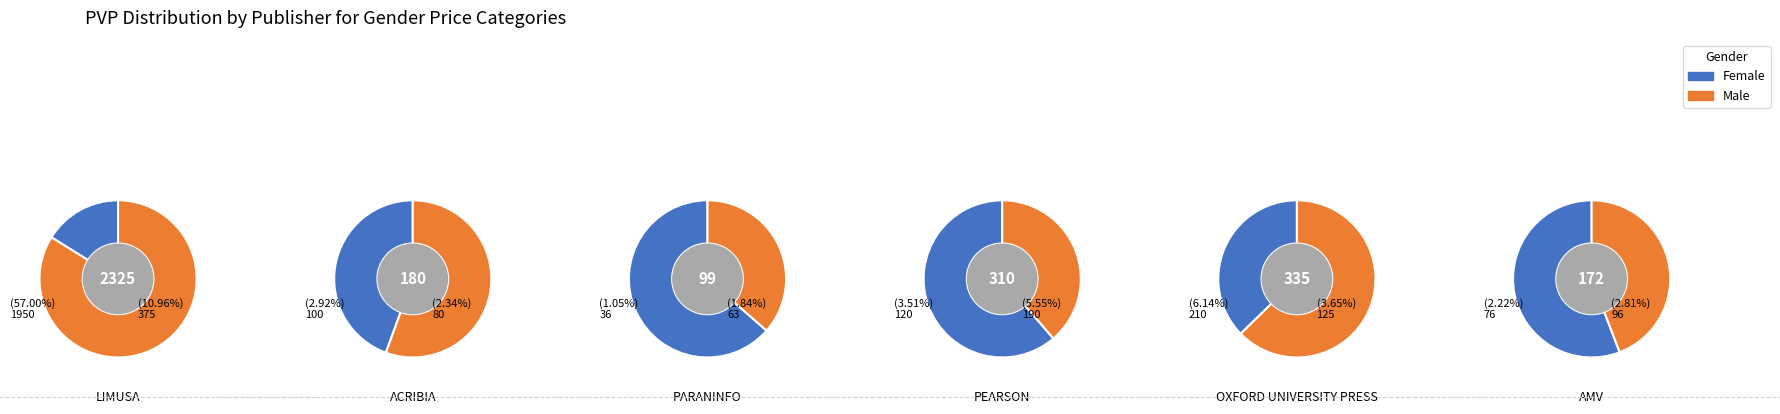

What percentage is the 5 slice, to the nearest percent?

3%